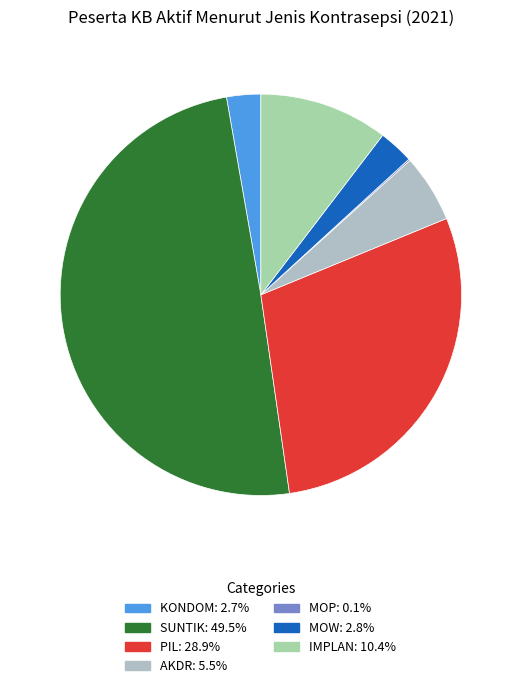

To the nearest percent, what is the difference between the SUNTIK and MOW slice percentages?

47%